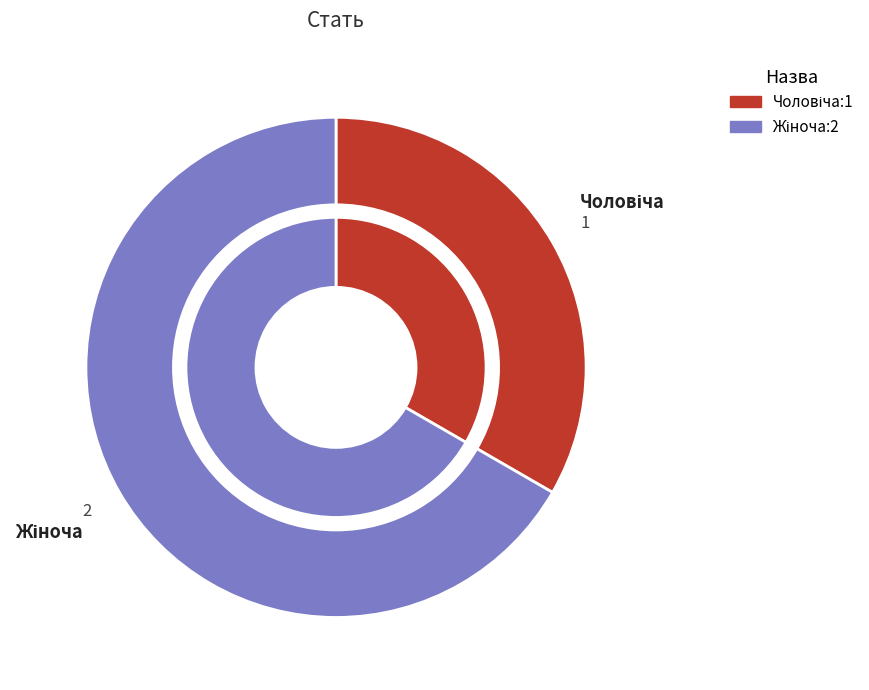

What is the change in value from Чоловіча to Жіноча?

+1